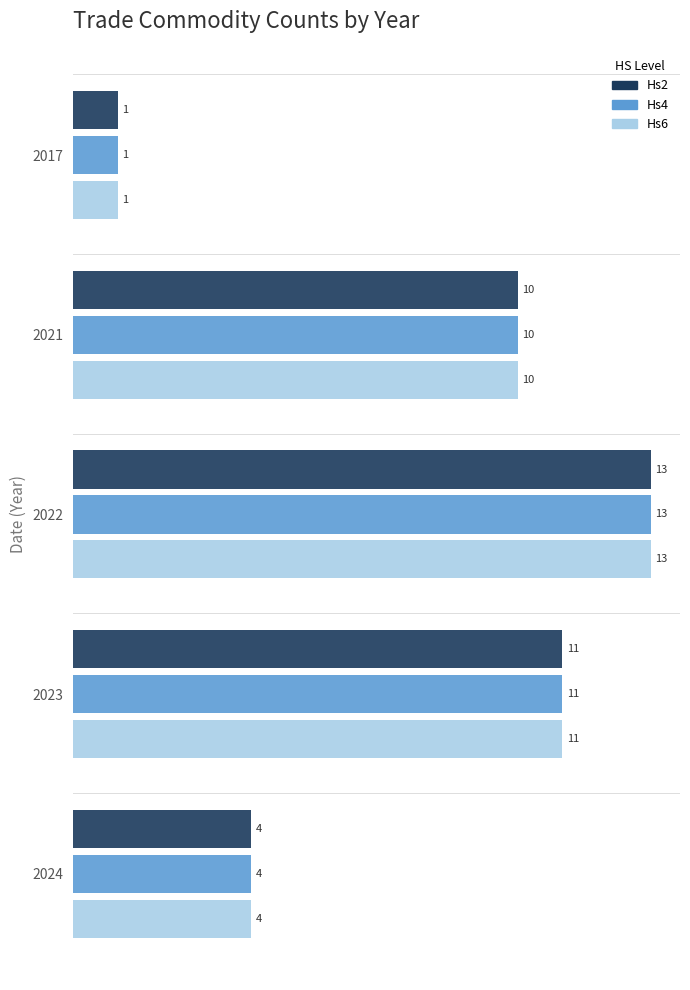

What is the difference between the maximum and minimum values in the Hs4 series?

12